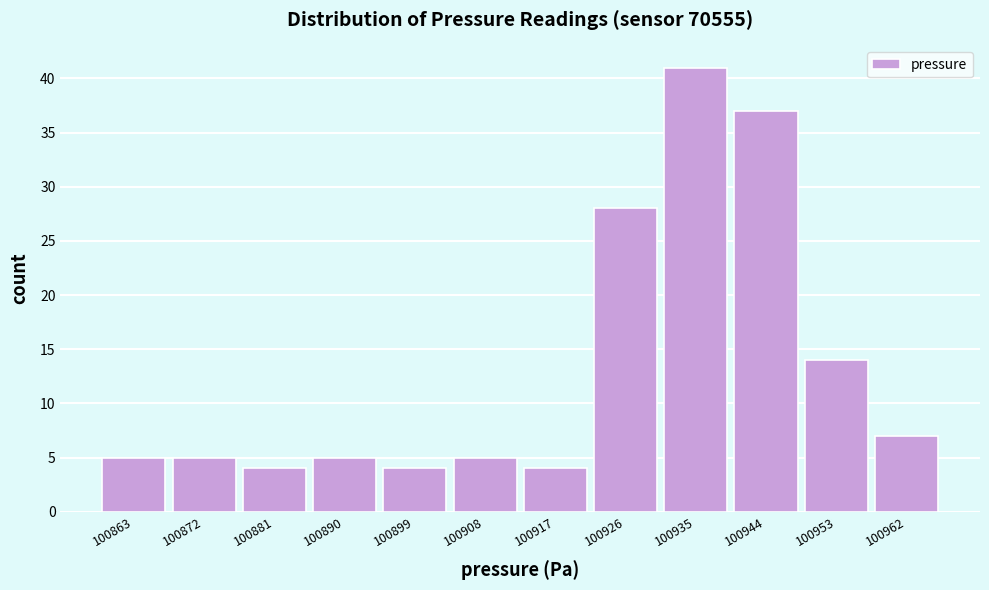

Reading right to left, list all the values displayed in this chart.

100962=7	100953=14	100944=37	100935=41	100926=28	100917=4	100908=5	100899=4	100890=5	100881=4	100872=5	100863=5